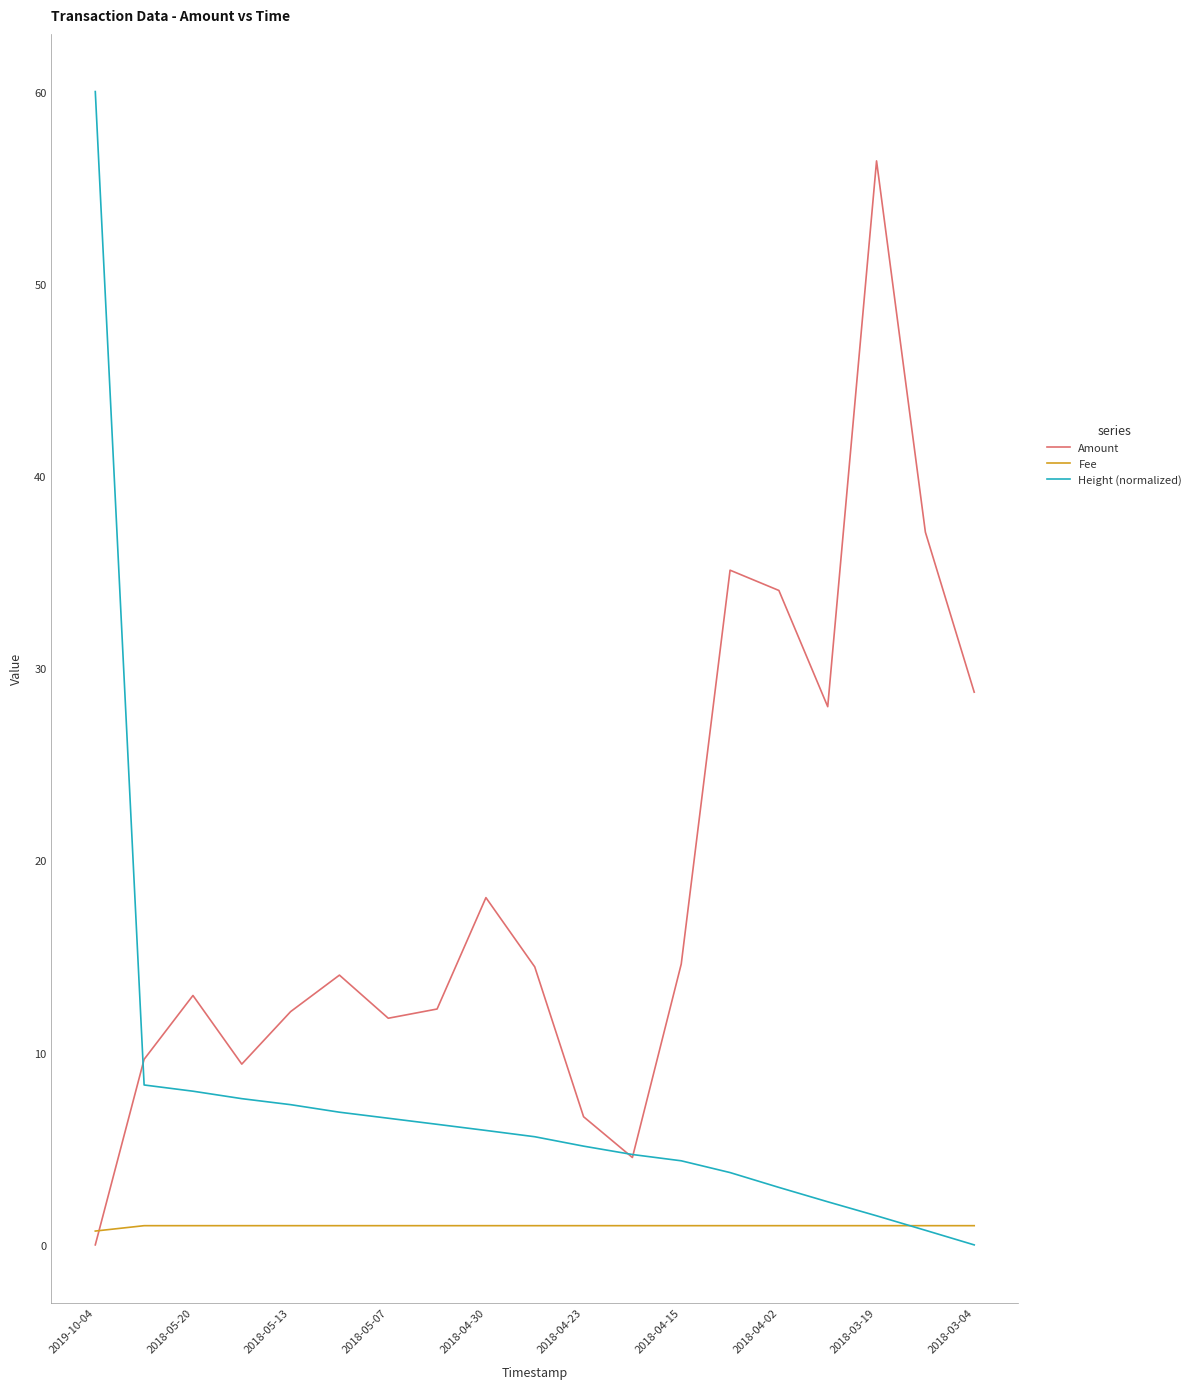

List the series in order of their overall mean, lowest first.

Fee, Height (normalized), Amount